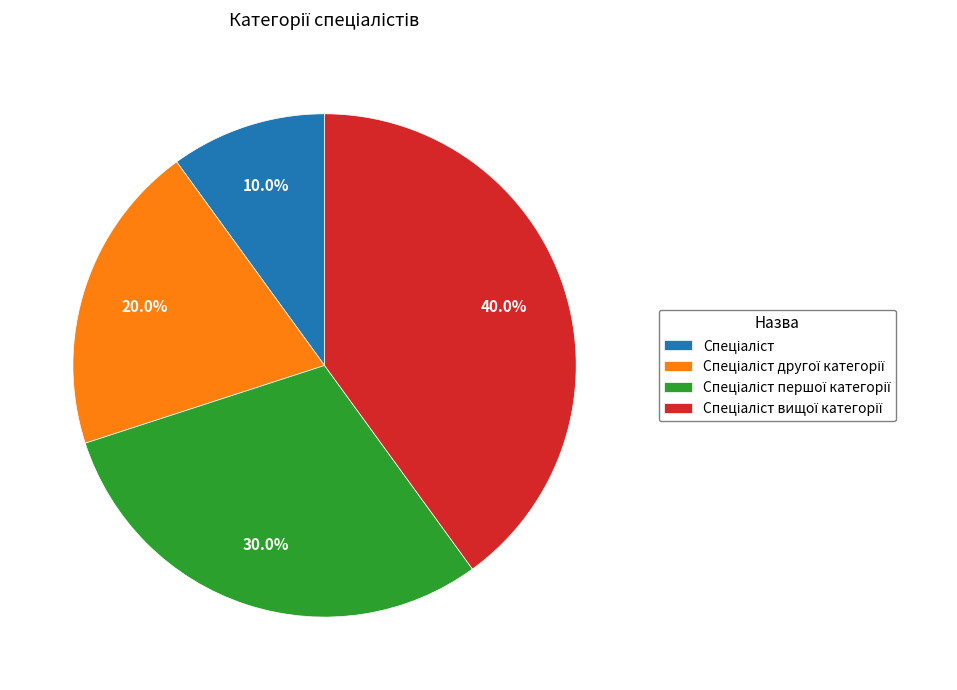

Does any single category account for the majority?

No